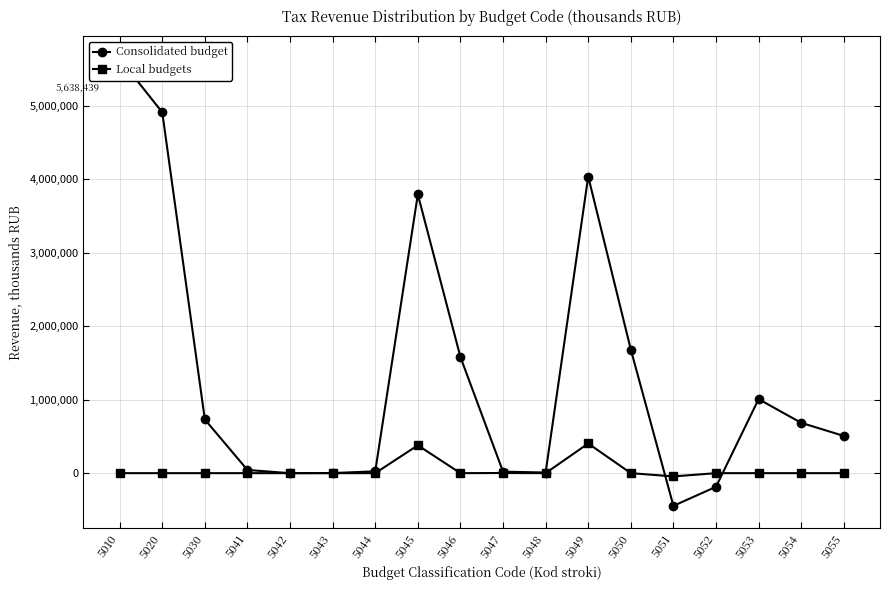

At which label is Local budgets closest to 179503?

5047